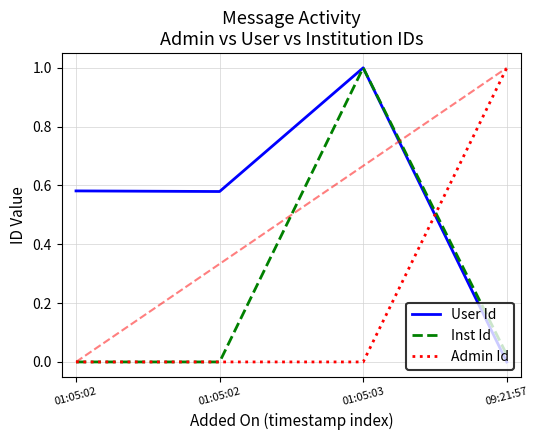

At 09:21:57, list the series in order from smallest to largest.

User Id, Inst Id, Admin Id